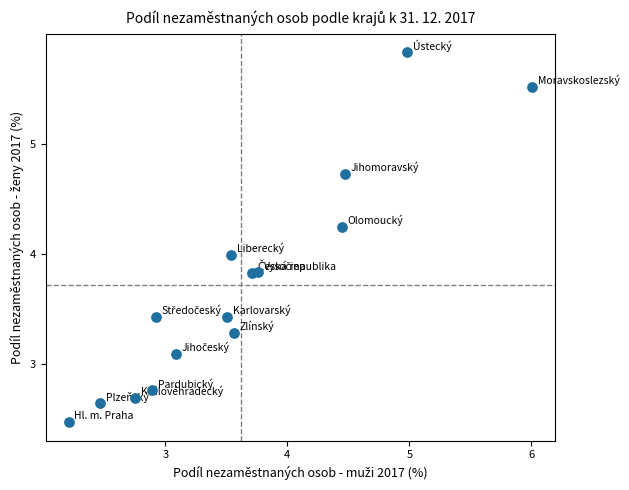

What is the range of Y values (max minus min)?

3.4